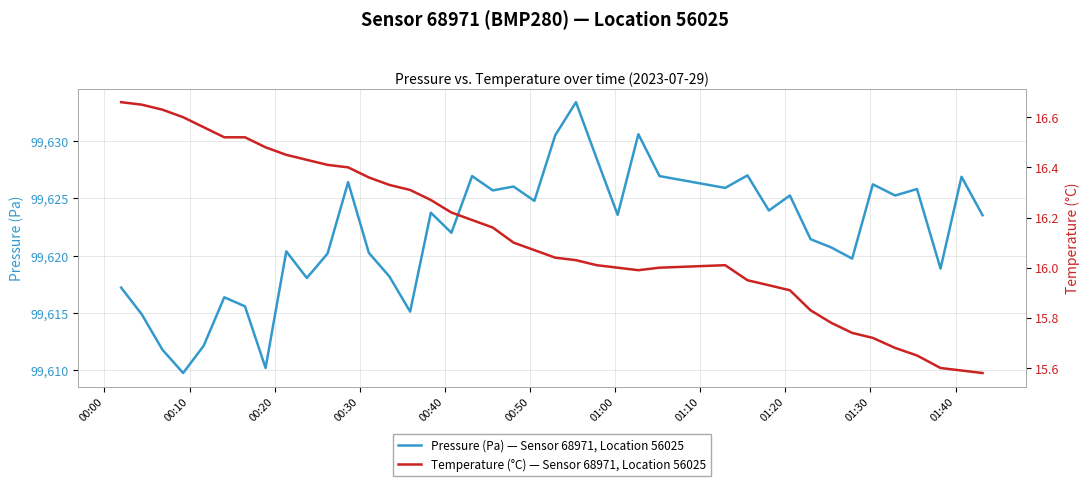

What is the lowest value of the Pressure (Pa) — Sensor 68971, Location 56025 series?

99609.8